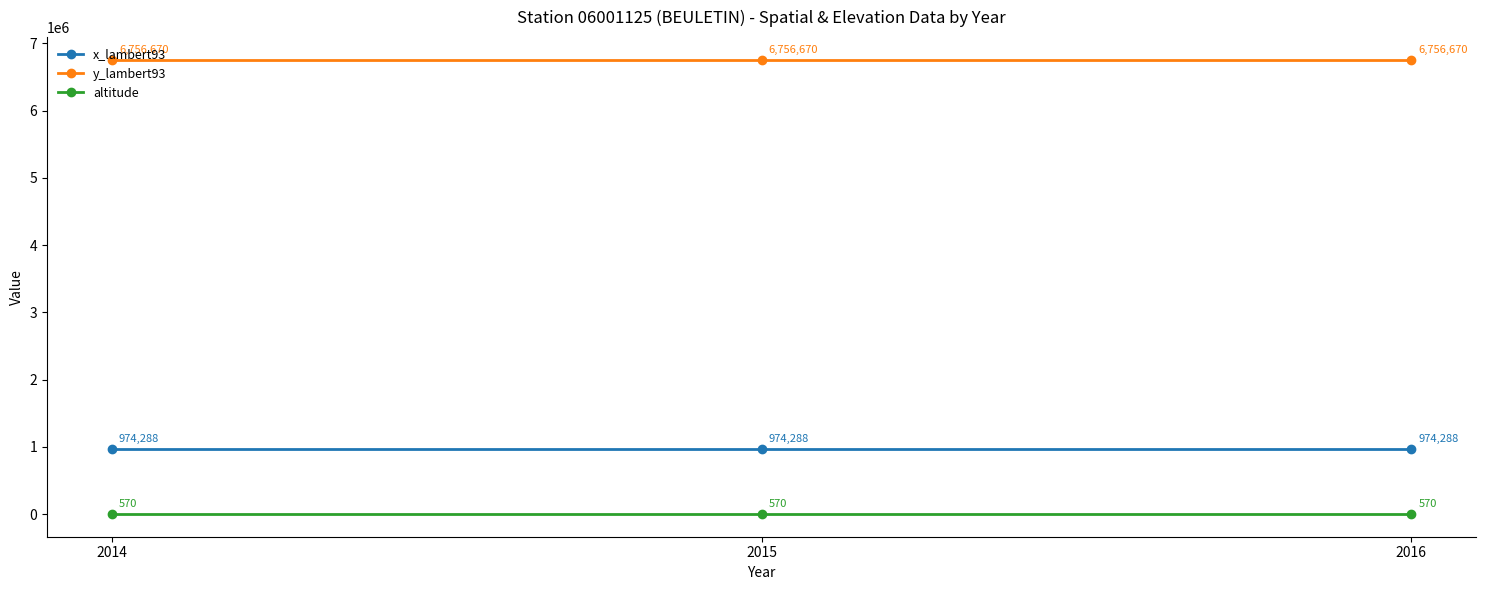

List the series in order of their peak value, lowest first.

altitude, x_lambert93, y_lambert93